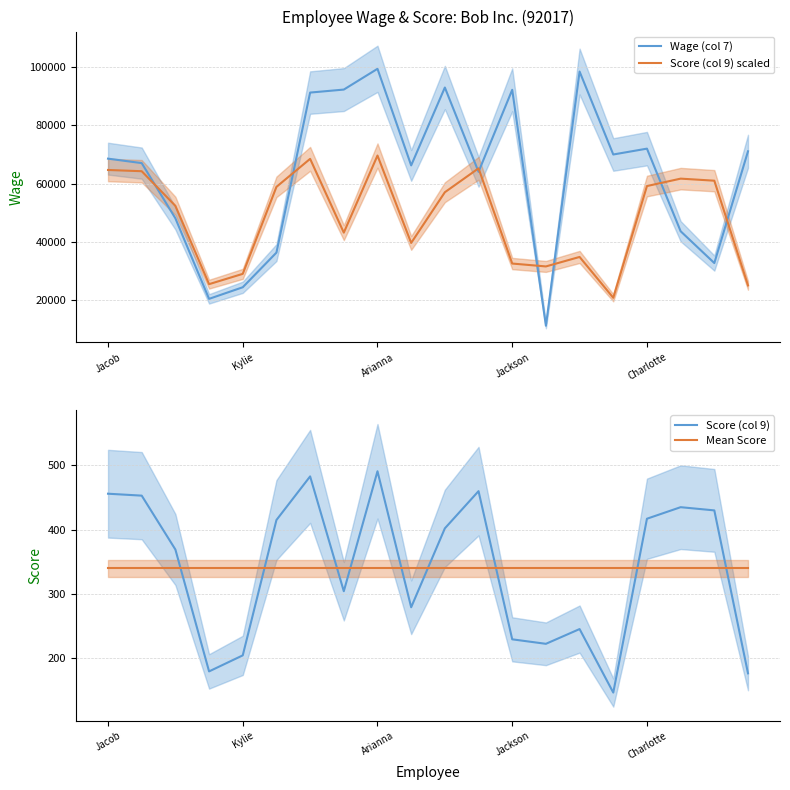

What value does the Score (col 9) scaled series have at Arianna?

69645.1